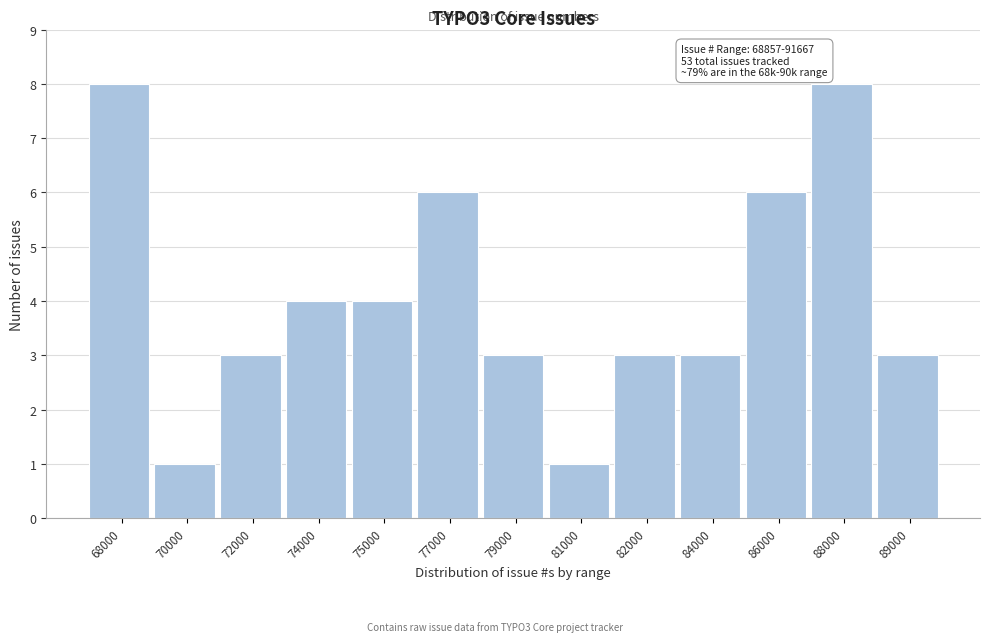

Reading right to left, extract all data points from this chart.

89000=3	88000=8	86000=6	84000=3	82000=3	81000=1	79000=3	77000=6	75000=4	74000=4	72000=3	70000=1	68000=8